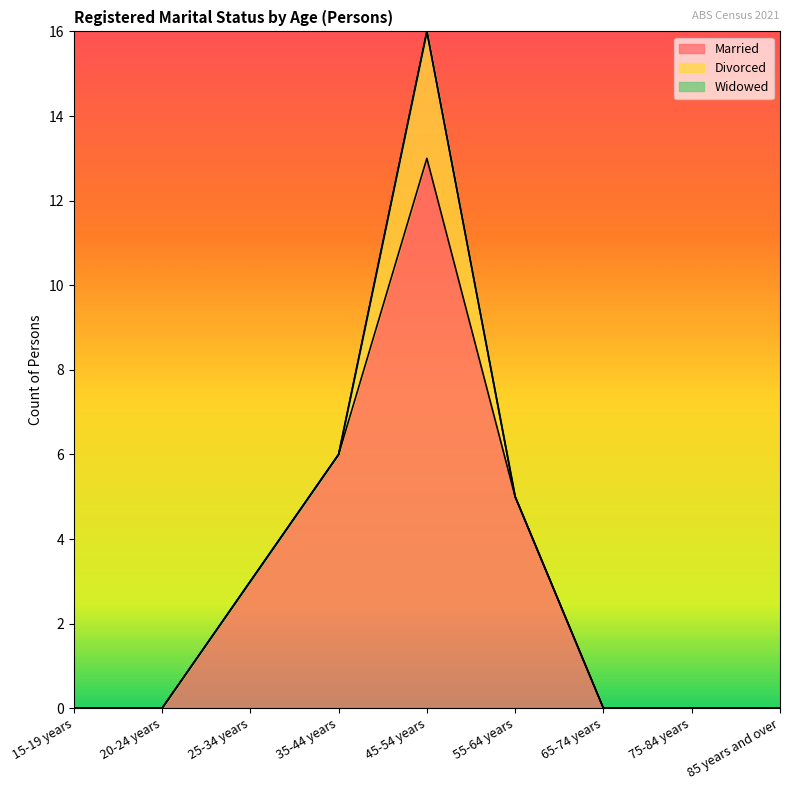

True or false: Married and Divorced intersect in this chart.

False